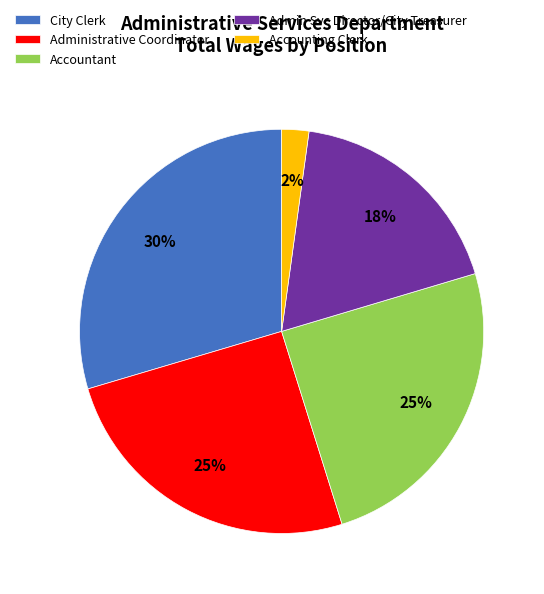

What is the smallest slice in the pie chart?

Accounting Clerk